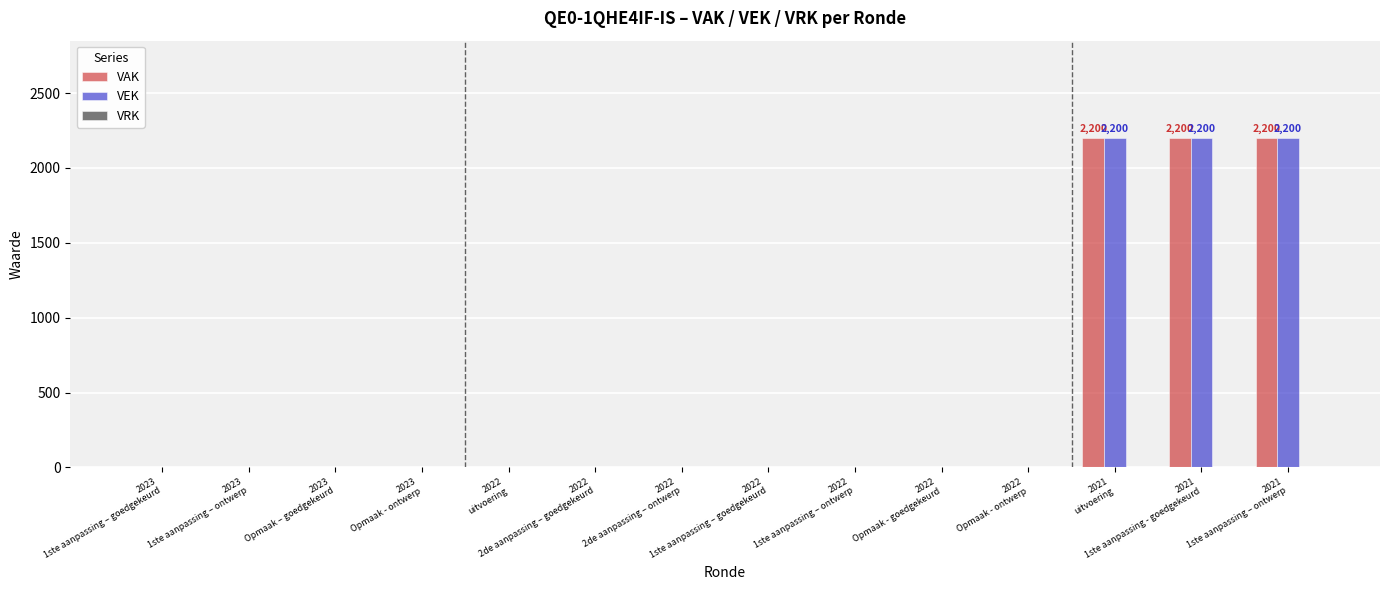

How many data points does each series have?

14